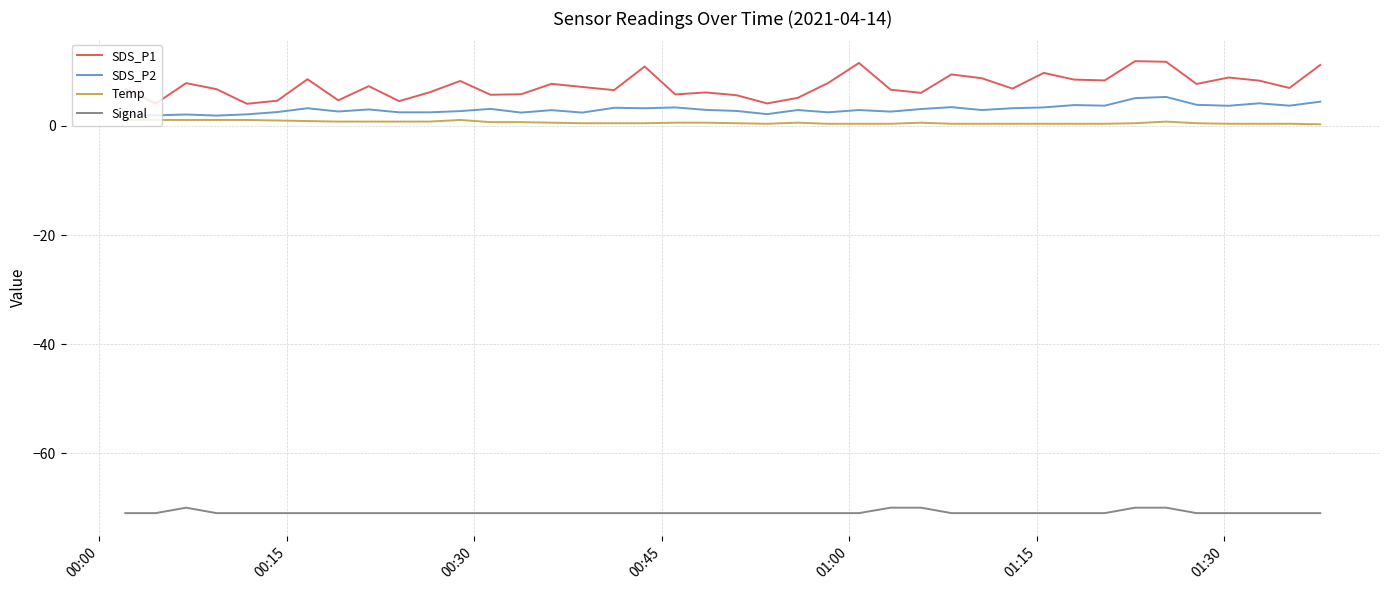

Rank the series by their maximum value, from lowest to highest.

Signal, Temp, SDS_P2, SDS_P1